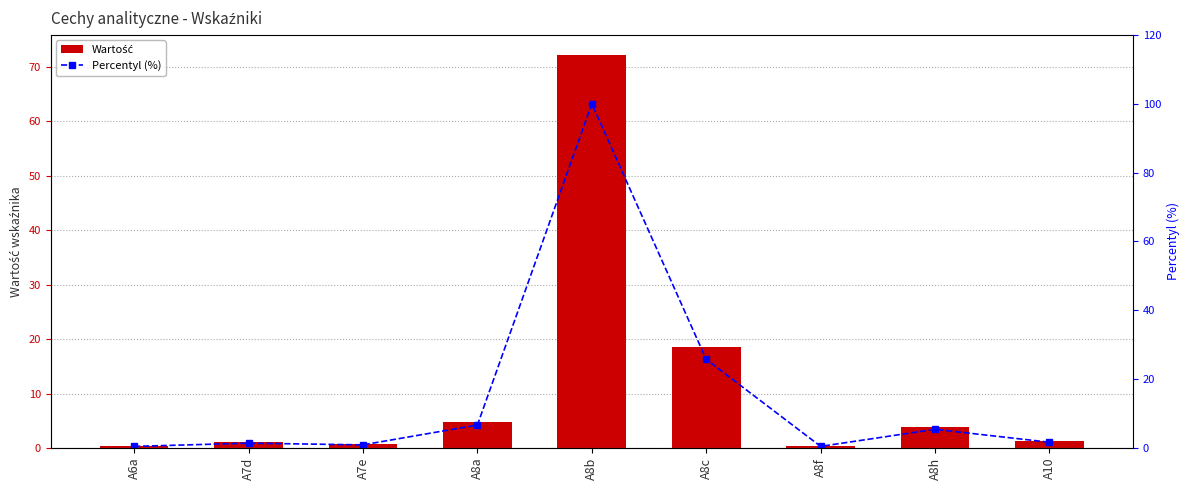

Is it true that Wartość equals 1.3 at A8h?

False